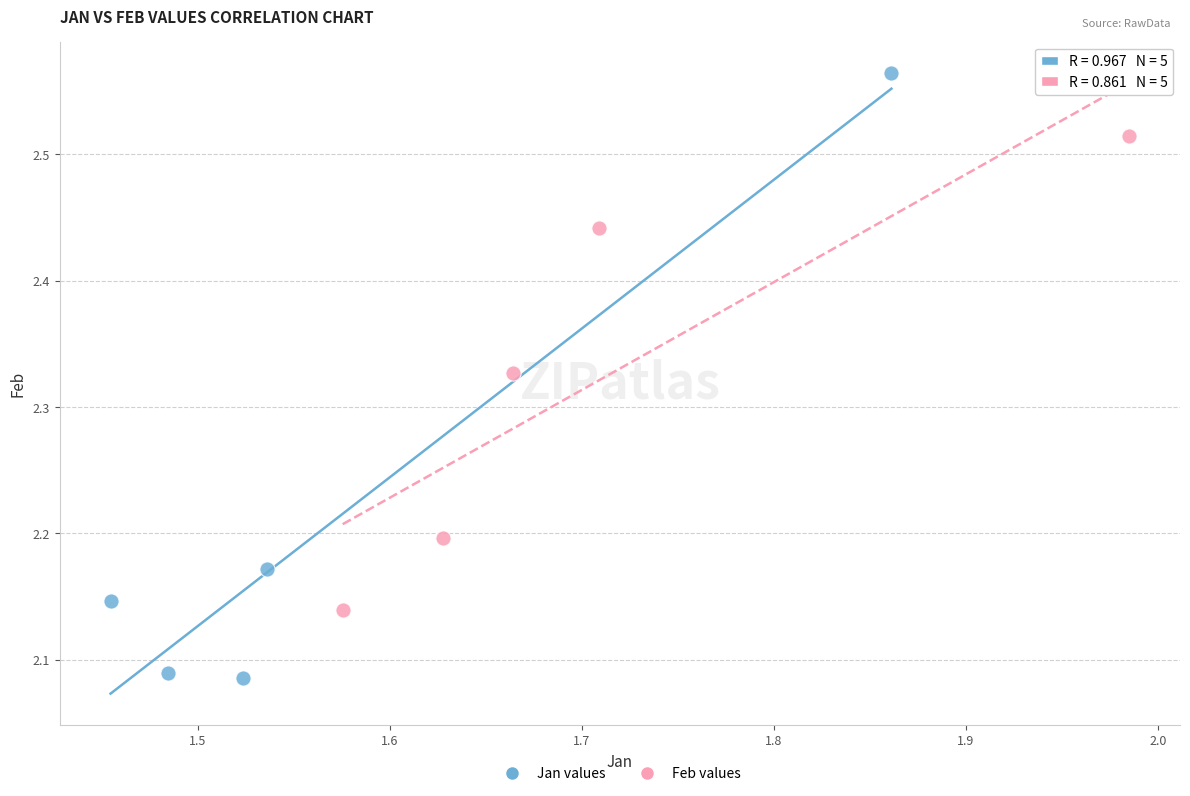

Which series contains the highest Y value?

Jan values